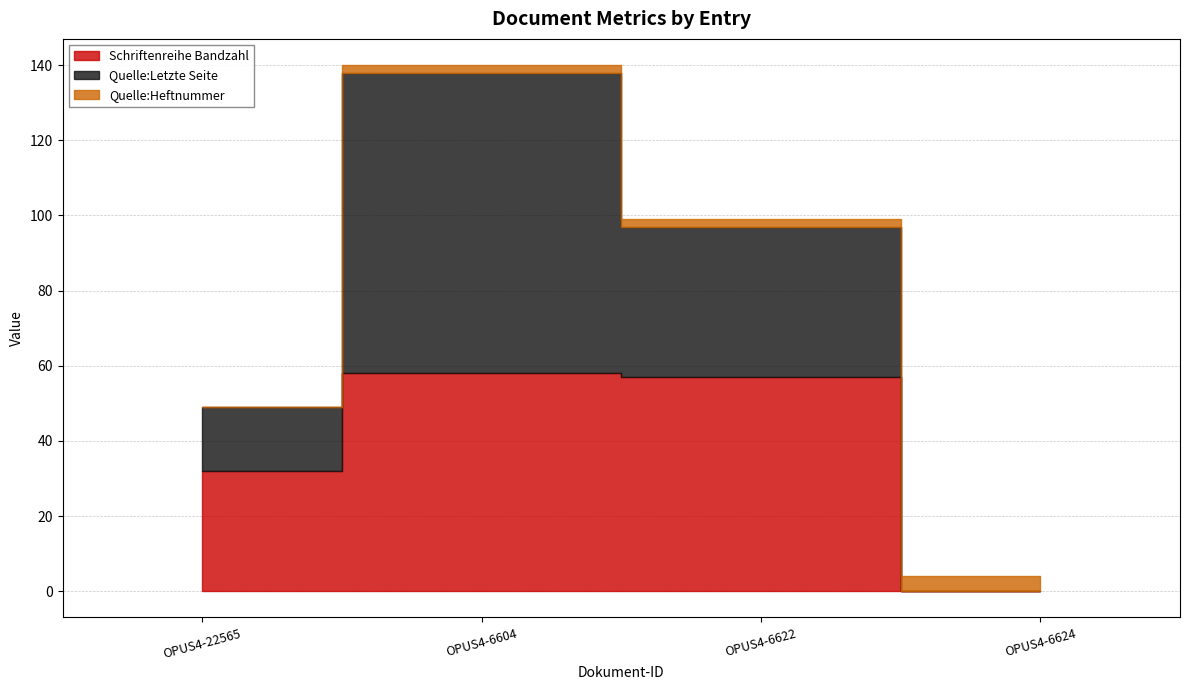

Reading right to left, what are all the values shown in this chart?

Schriftenreihe Bandzahl: 0	57	58	32
Quelle:Letzte Seite: 0	40	80	17
Quelle:Heftnummer: 4	2	2	0